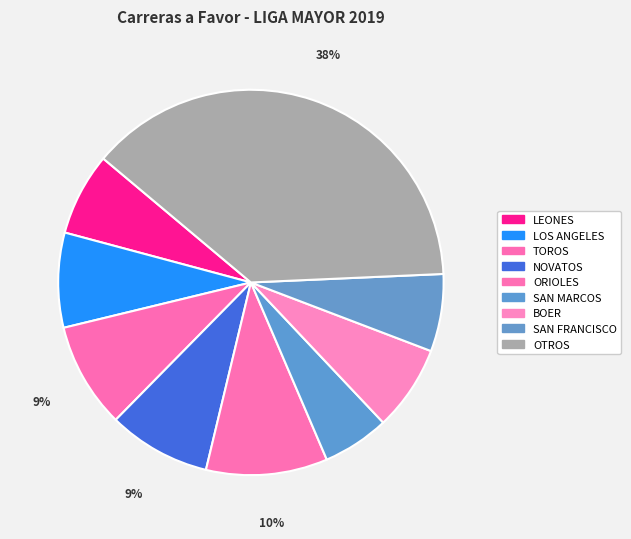

Does any single category account for the majority?

No